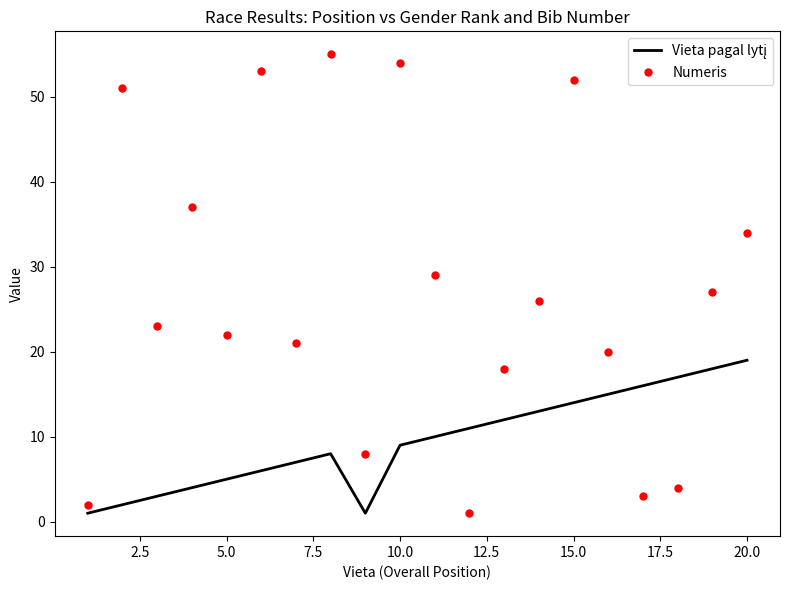

Which series has the largest range (max minus min)?

Numeris